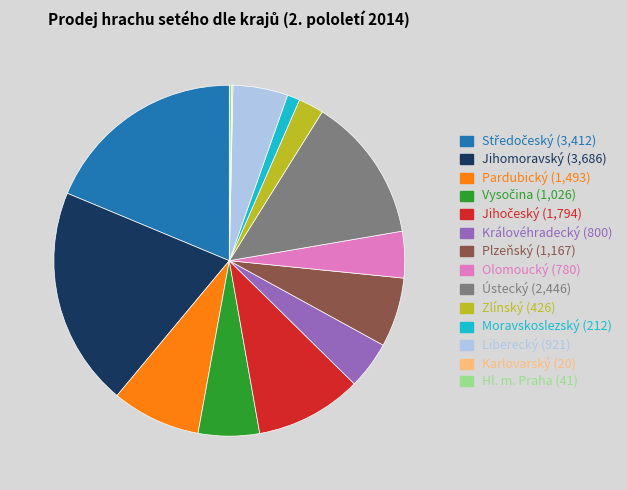

Is the sum of Olomoucký and Plzeňský greater than half?

No